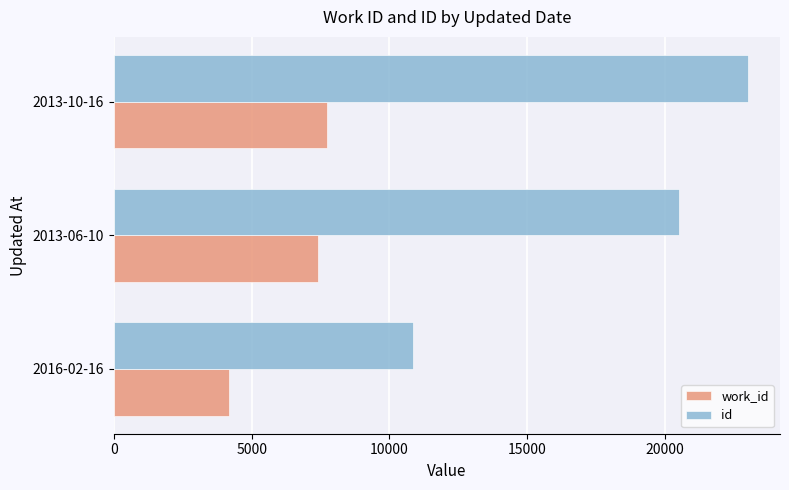

At which category is the sum across all series the highest?

2013-10-16